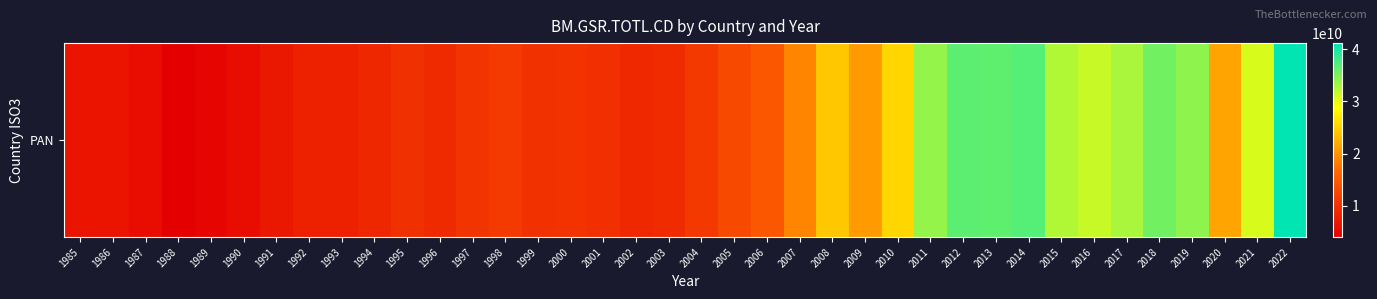

The value at 2001 is 9766600000.0. True or false?

True